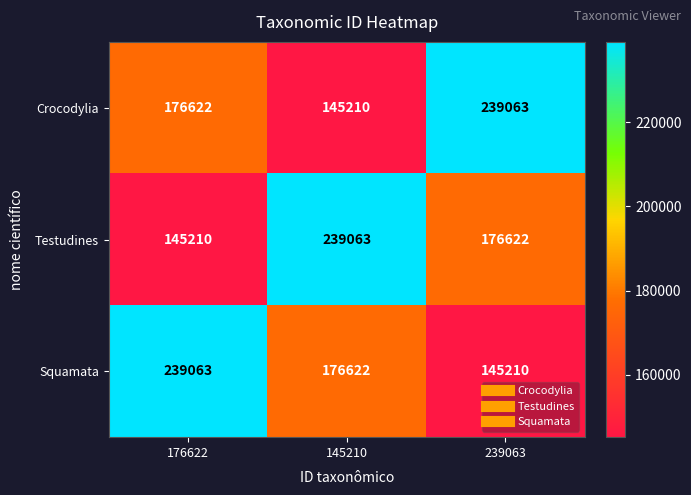

The value of Crocodylia at 239063 is 167112. True or false?

False